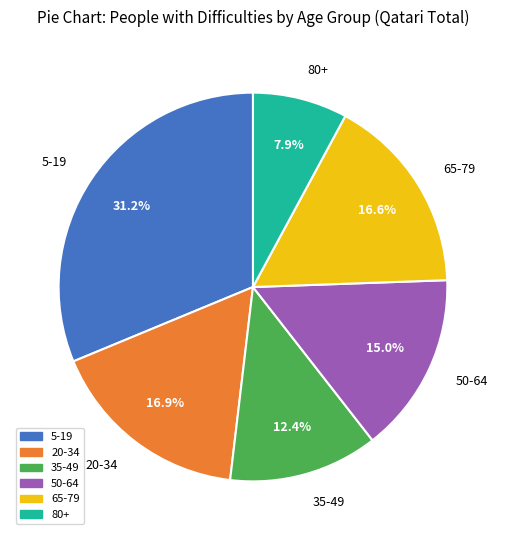

Between 50-64 and 5-19, which is larger?

5-19